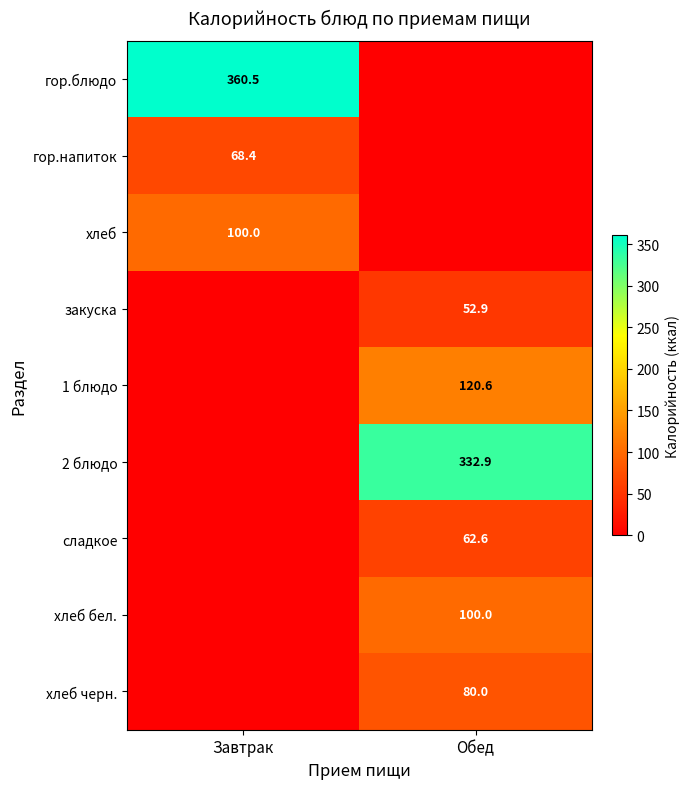

Is it true that 1 блюдо equals 72.6 at Обед?

False